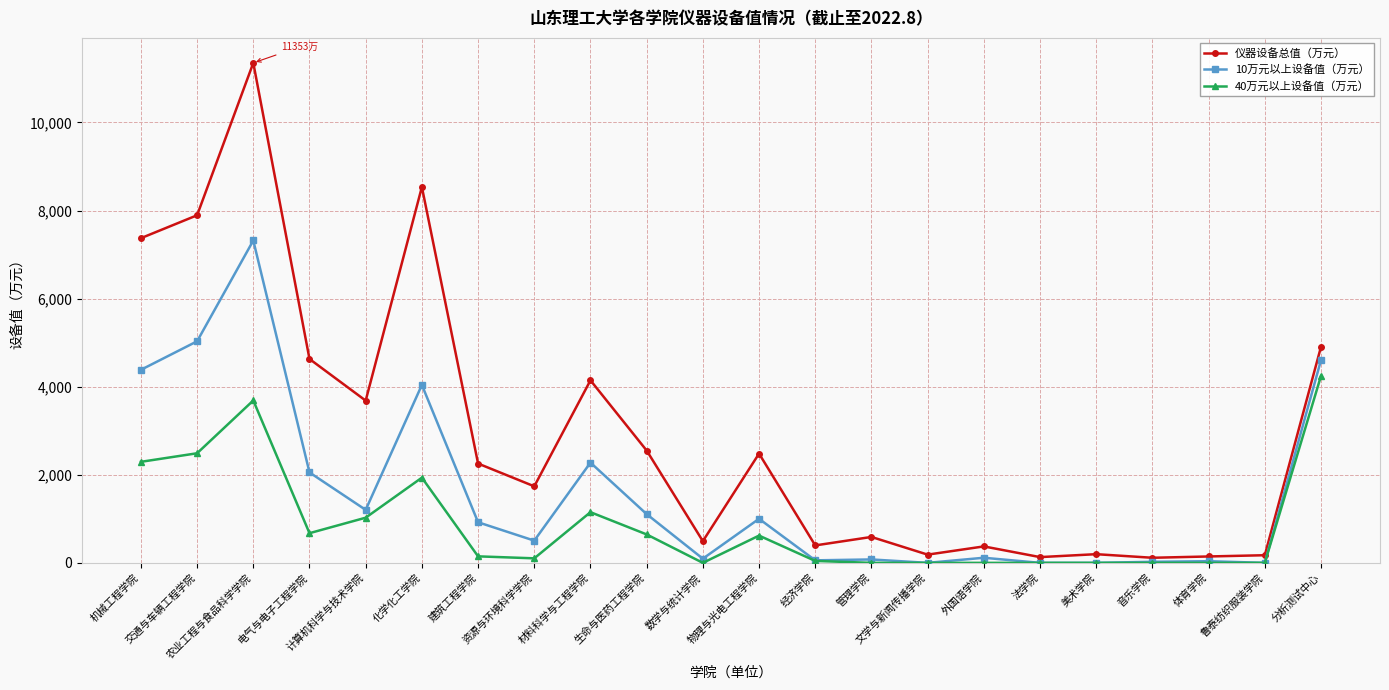

List the series in order of their overall mean, highest first.

仪器设备总值（万元）, 10万元以上设备值（万元）, 40万元以上设备值（万元）